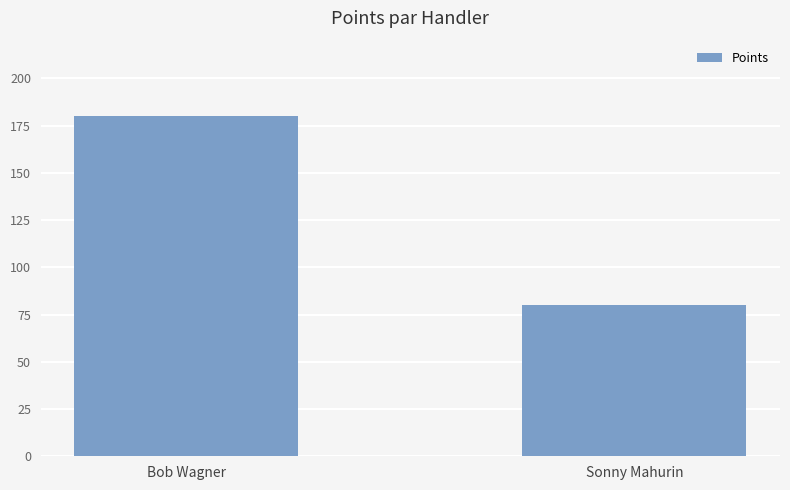

The value at Bob Wagner is 180. True or false?

True